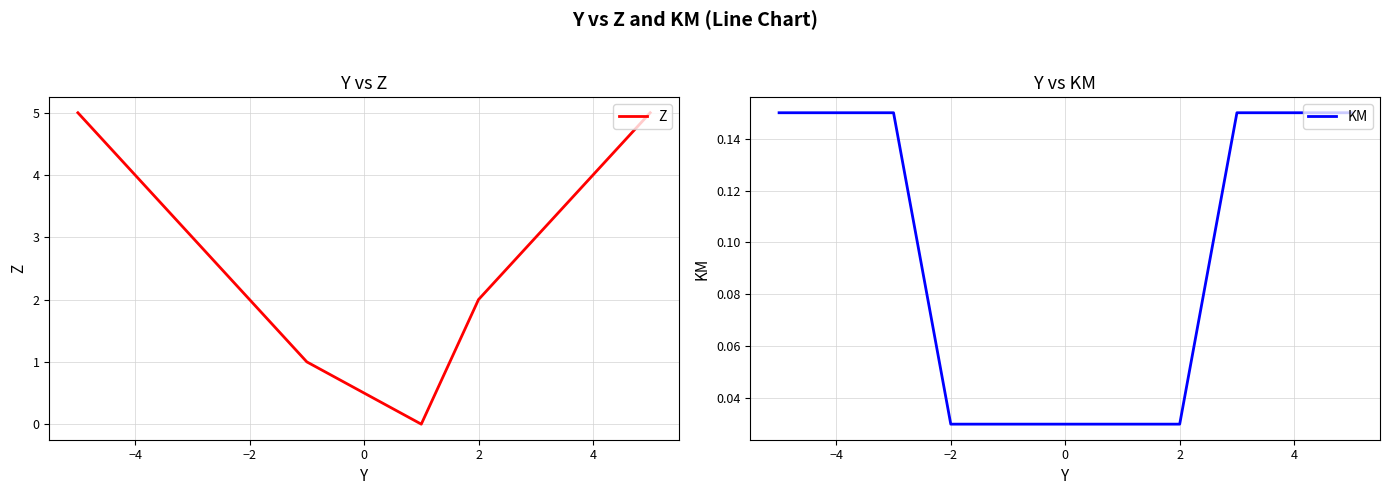

What is the difference between the maximum and second lowest values in the KM series?

0.1